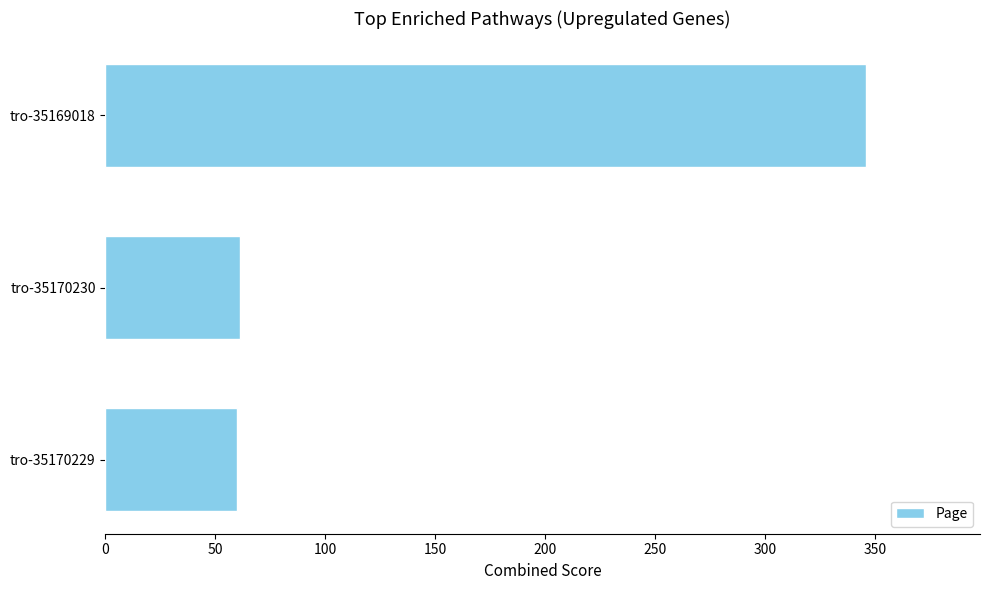

Does the chart contain any negative values?

No